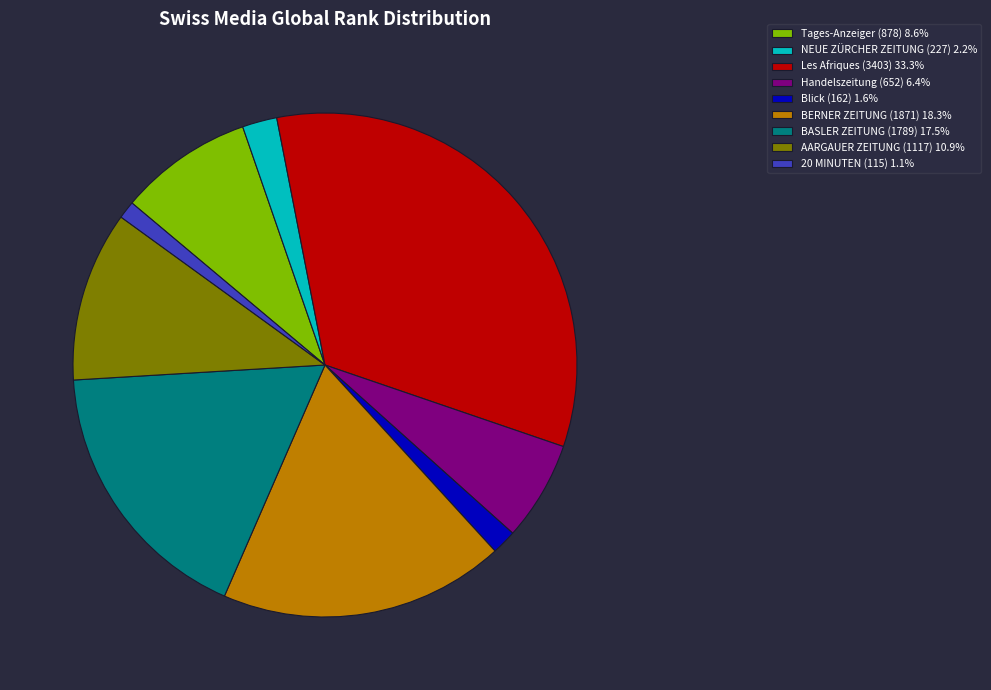

Does BERNER ZEITUNG represent more than half of the total?

No